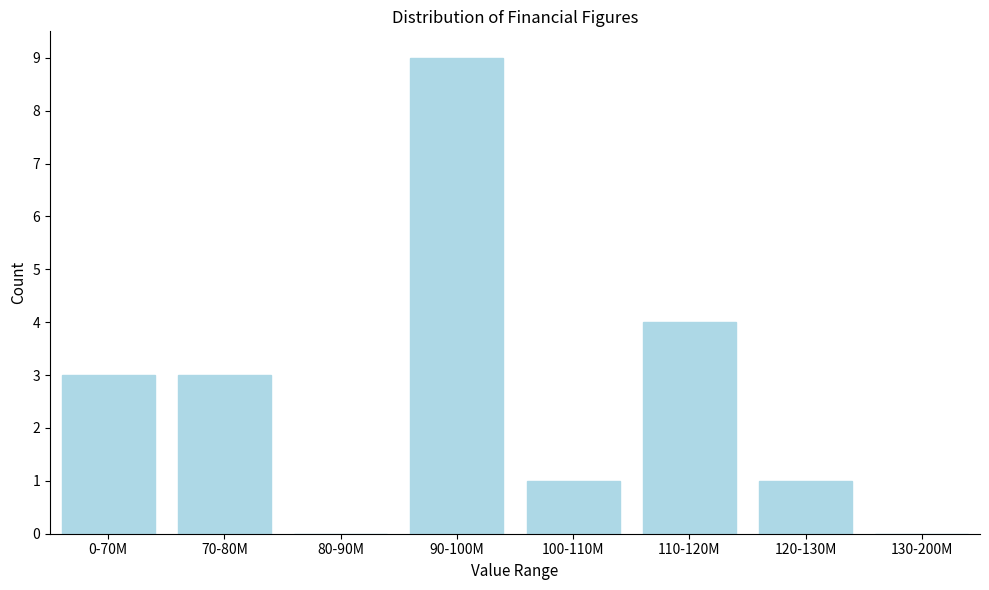

Reading right to left, list all the values displayed in this chart.

130-200M=0	120-130M=1	110-120M=4	100-110M=1	90-100M=9	80-90M=0	70-80M=3	0-70M=3